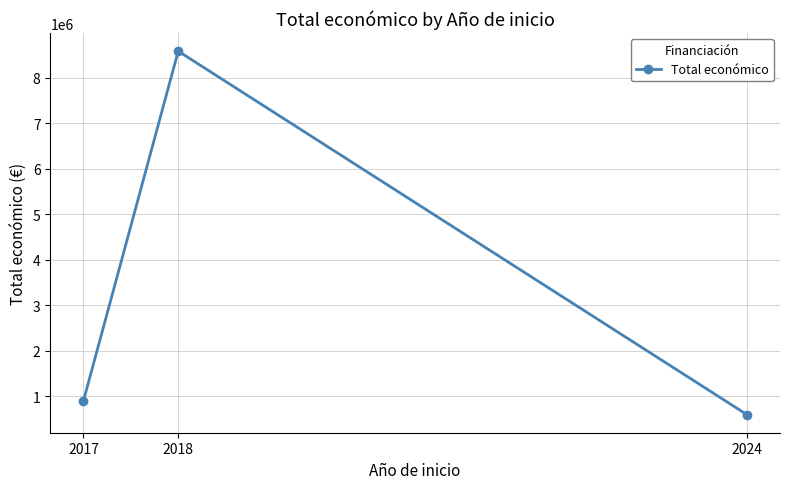

How many data points are less than 899843?

1